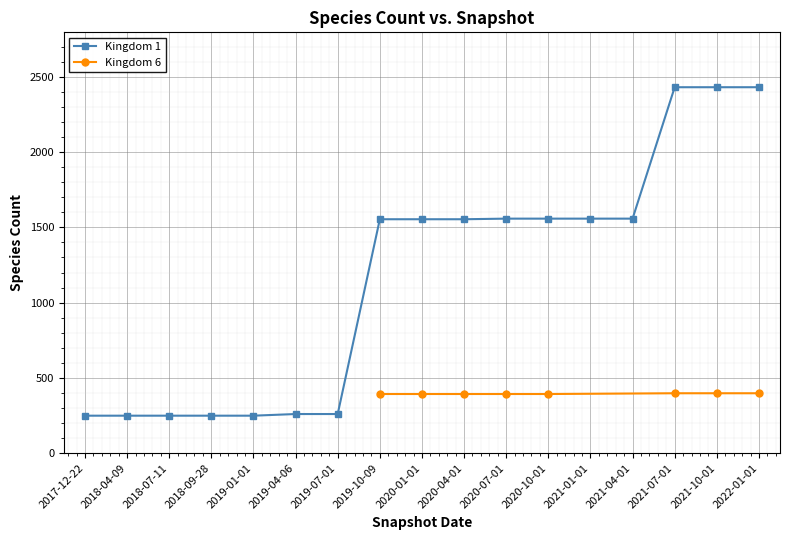

What is the change in value from 2020-04-01 to 2020-10-01?

+4